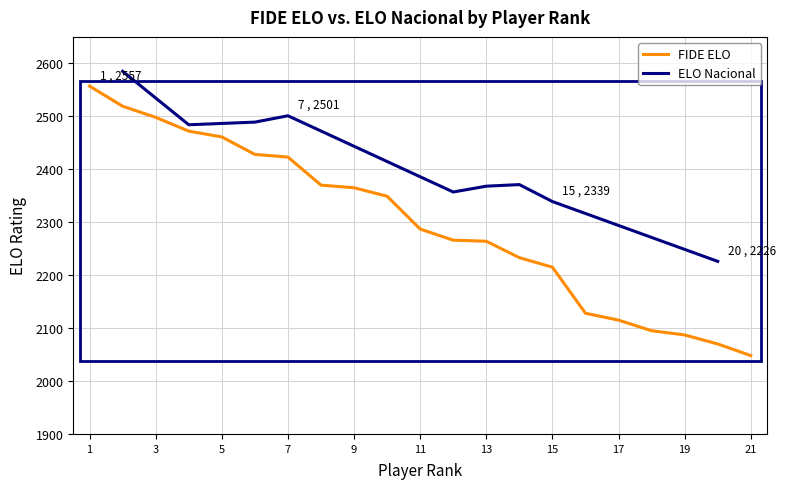

What is the difference between the maximum and minimum values?

509